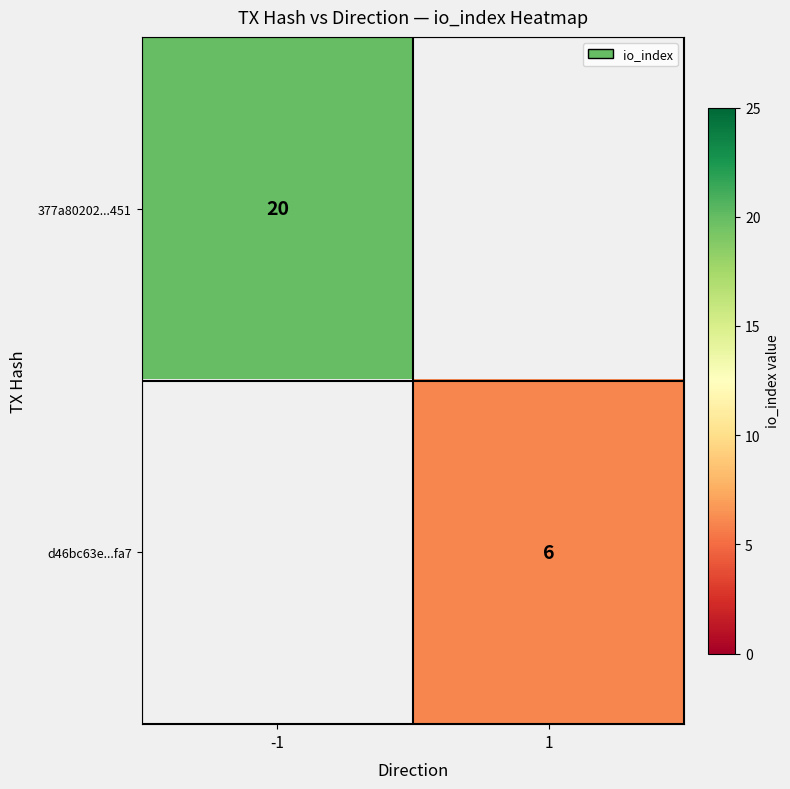

Is it true that 377a80202...451 equals 10 at -1?

False